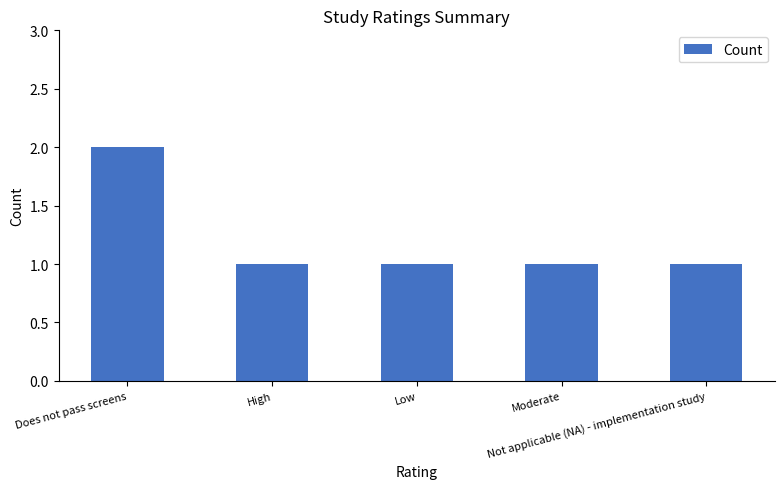

Is it true that the value at Moderate is 2?

False